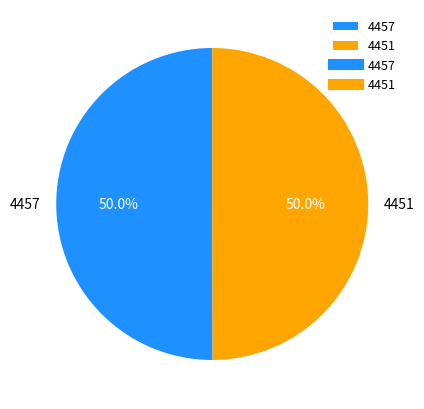

Combined, do 4451 and 4457 account for over 50%?

Yes